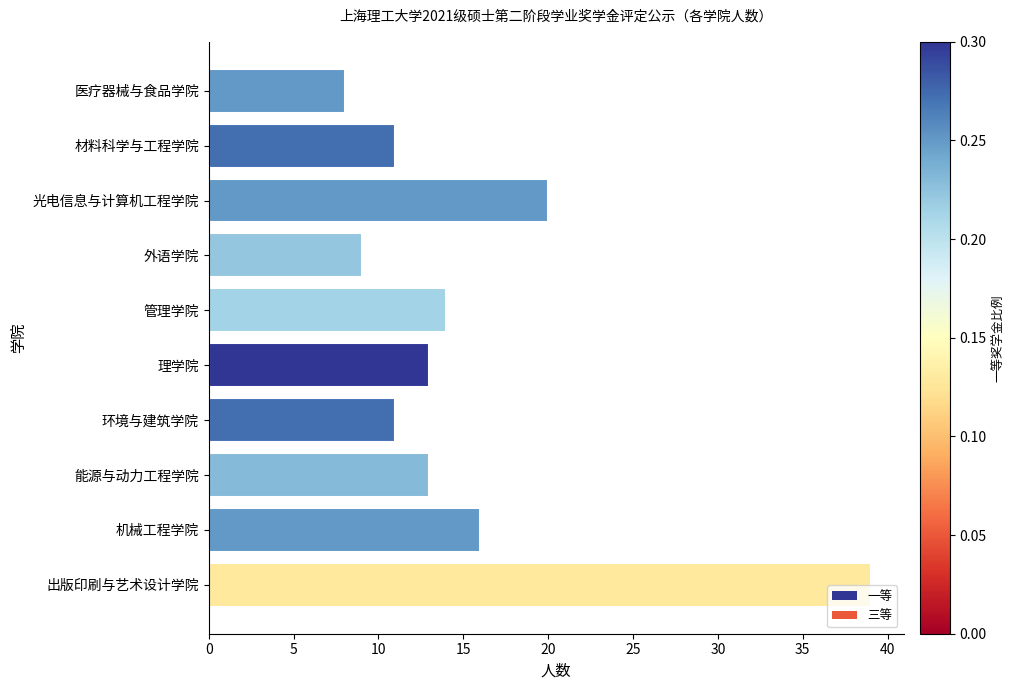

What is the average value?

15